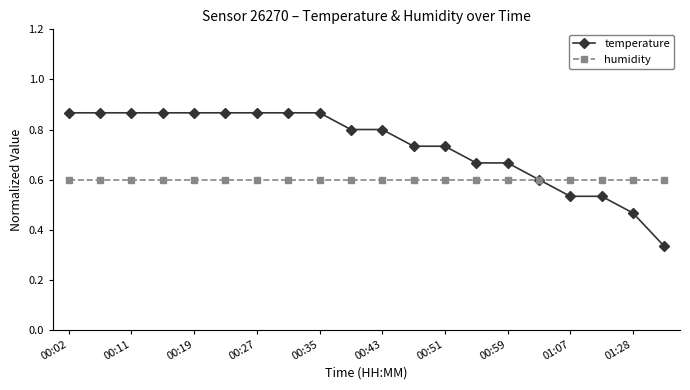

What is the value of the humidity point at the 14th from the left?

0.6